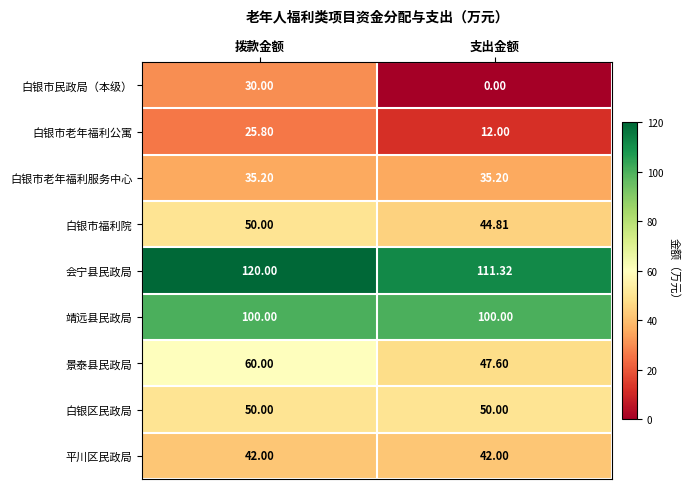

Which label corresponds to the smallest value in the chart?

支出金额